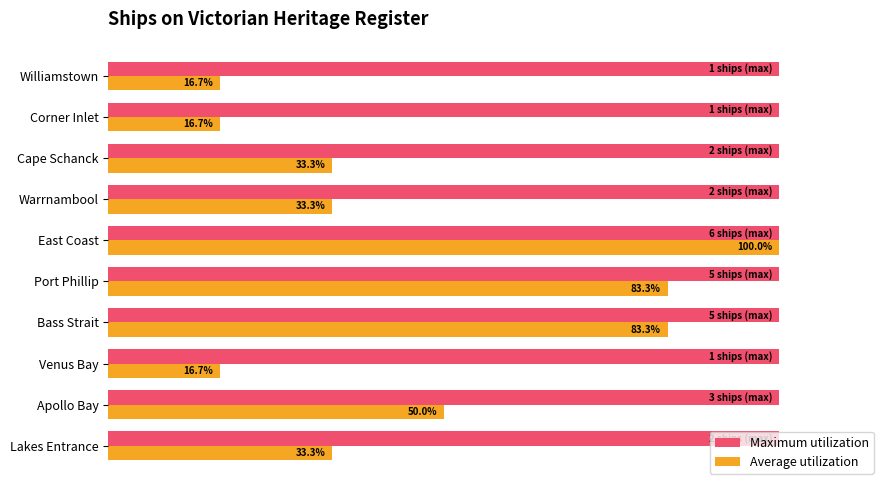

Is the value of Maximum utilization at Apollo Bay greater than the value of Average utilization at Warrnambool?

Yes